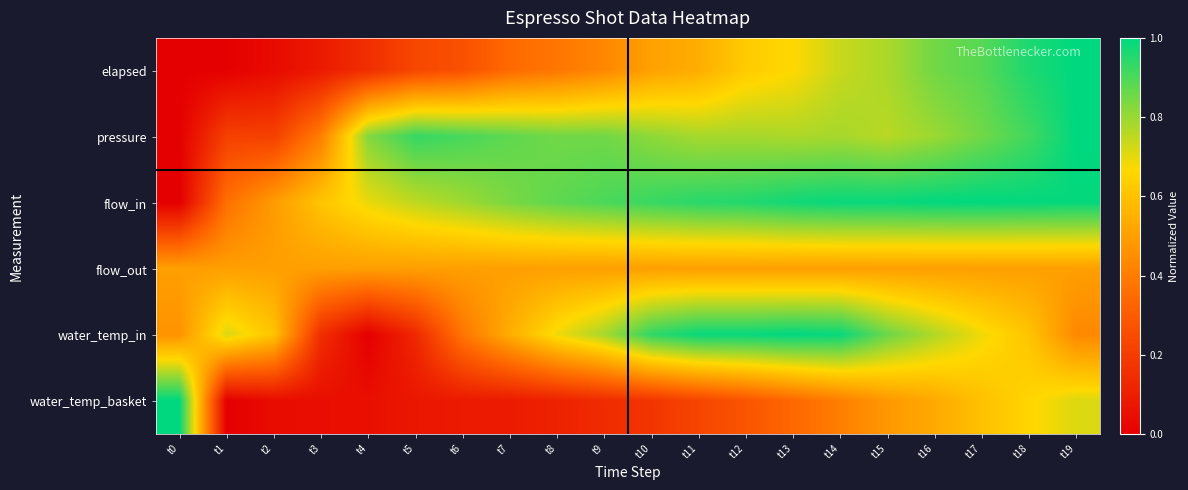

Which series has the largest range (max minus min)?

elapsed